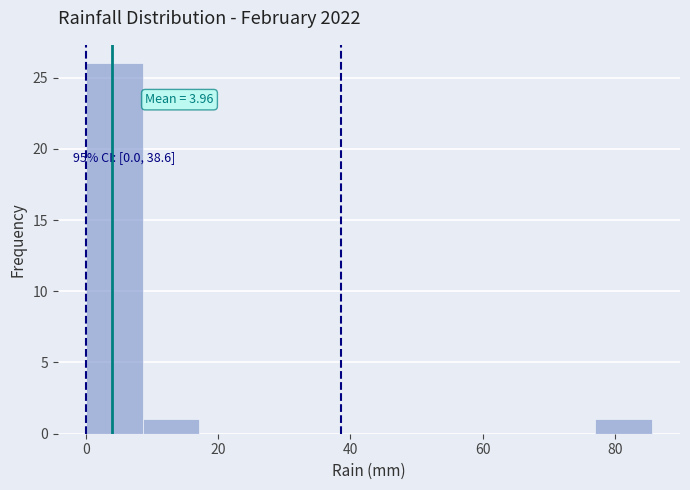

Which range on the x-axis has the tallest bar?

0 to 8